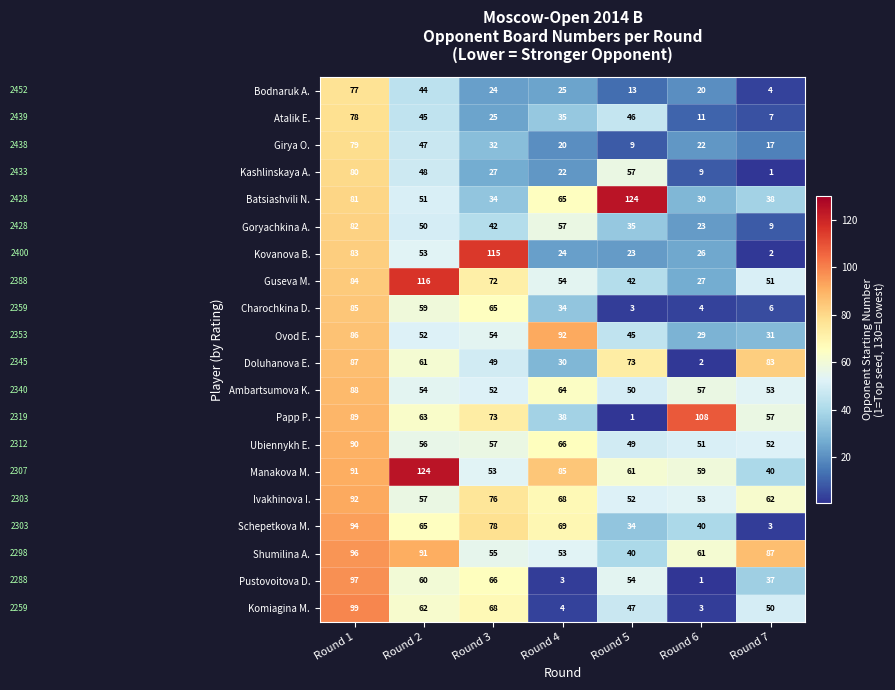

What value does the Schepetkova M. series have at Round 6?

40